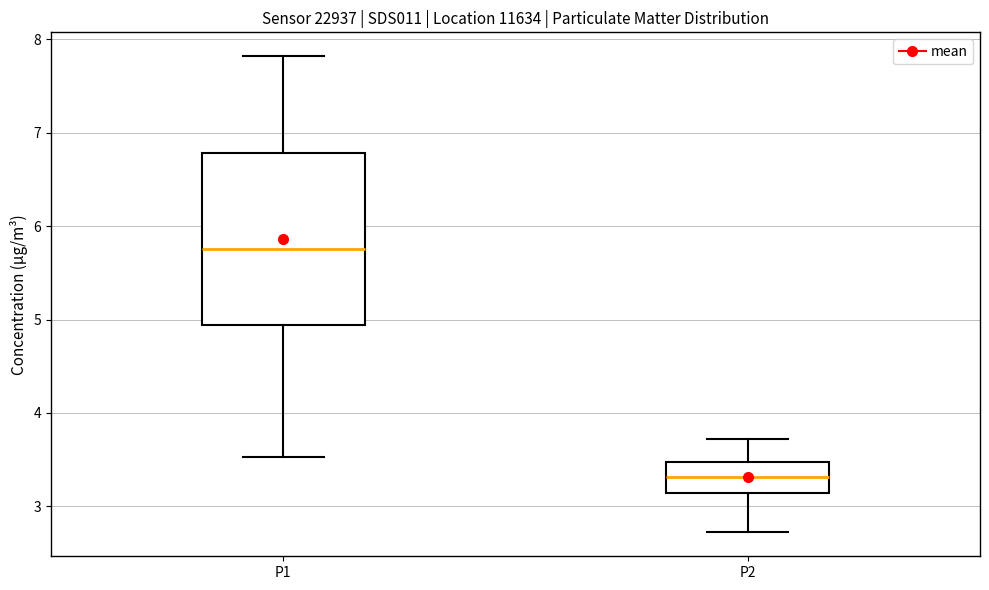

Reading left to right, transcribe this box plot: for each box, give where its median line is, the range the box spans, and where its two whiskers end, as read against the y-axis. The values are not printed on the chart, so give them approximately, as read against the axis.

P1: median 5.8, box 4.9 to 6.8, whiskers 3.5 to 7.8
P2: median 3.3, box 3.1 to 3.5, whiskers 2.7 to 3.7